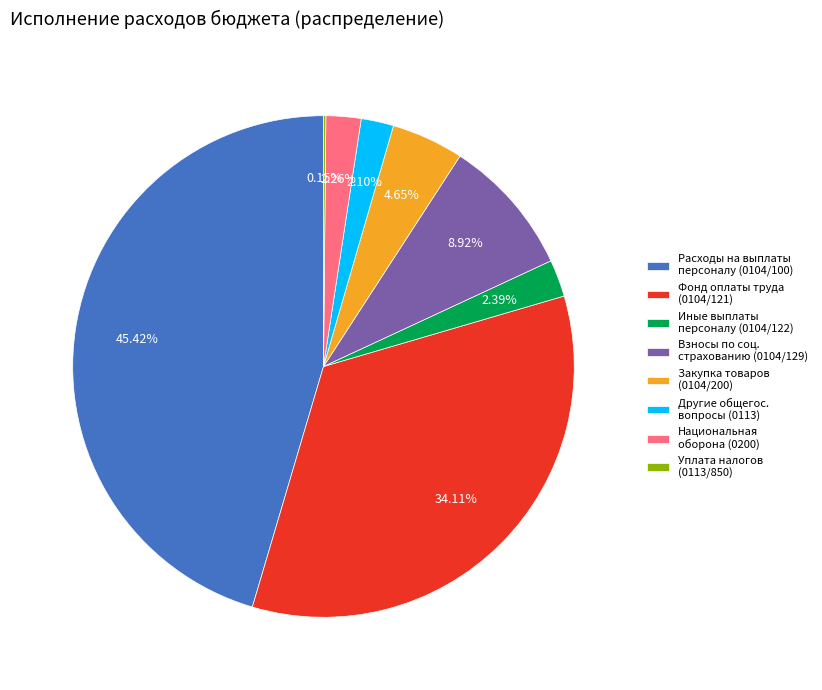

Which has a higher value, Другие общегос. вопросы (0113) or Взносы по соц. страхованию (0104/129)?

Взносы по соц. страхованию (0104/129)